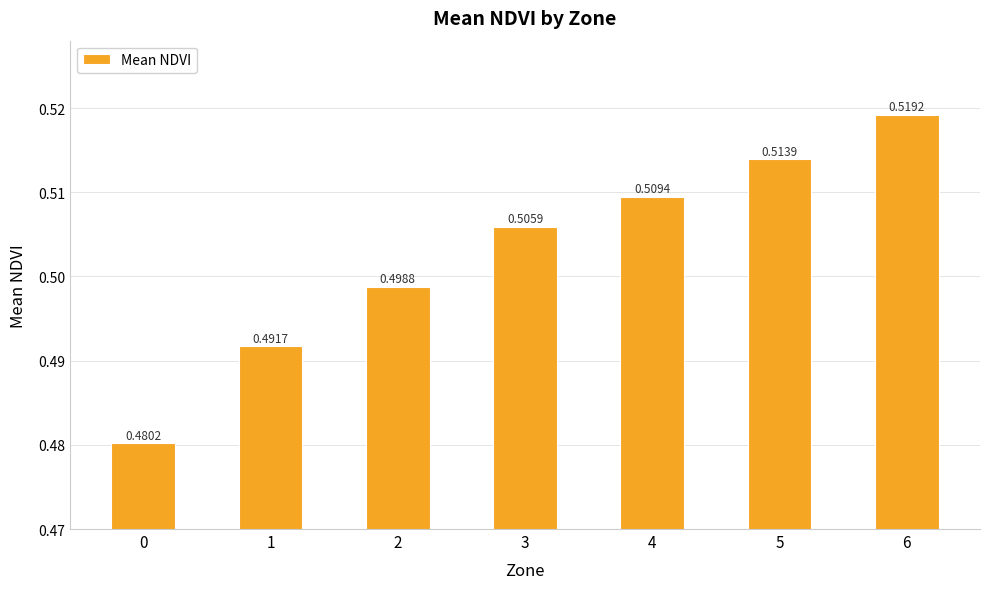

Is it true that the value at 2 is 0.5?

True